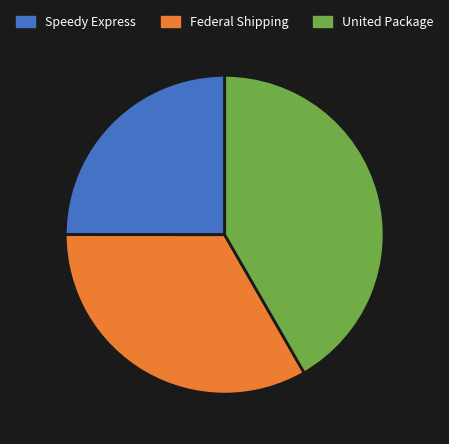

Do Speedy Express and United Package together represent more than half of the pie?

Yes